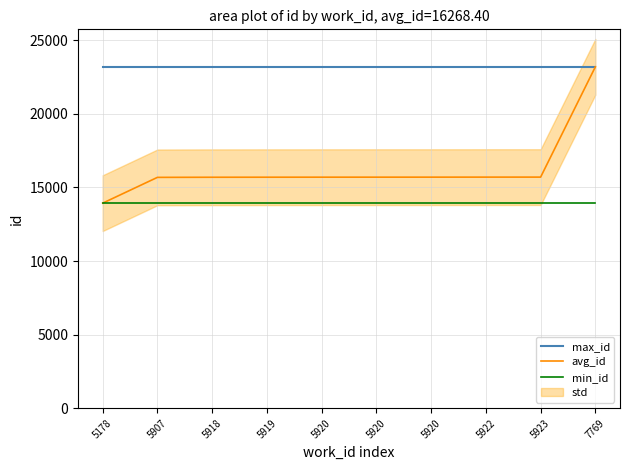

What is the sum of the min_id values at 5920 and 5920?

27864